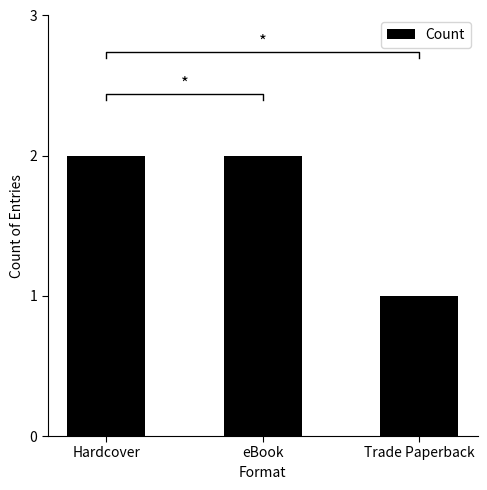

Reading left to right, list all the values displayed in this chart.

2	2	1